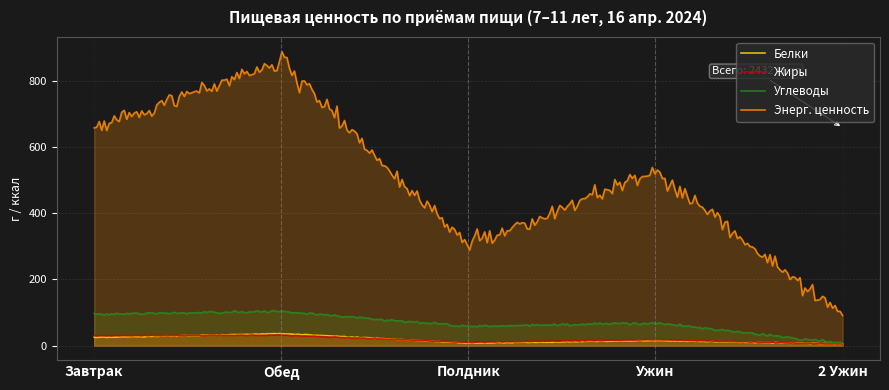

Reading right to left, transcribe all the data shown in this chart.

Белки: 5.1	15.8	7.7	36.5	24.5
Жиры: 4.5	18.1	10.1	31.6	29.9
Углеводы: 7.2	69.1	58.3	104.0	95.0
Энерг. ценность: 90.9	525.5	302.4	854.8	658.8